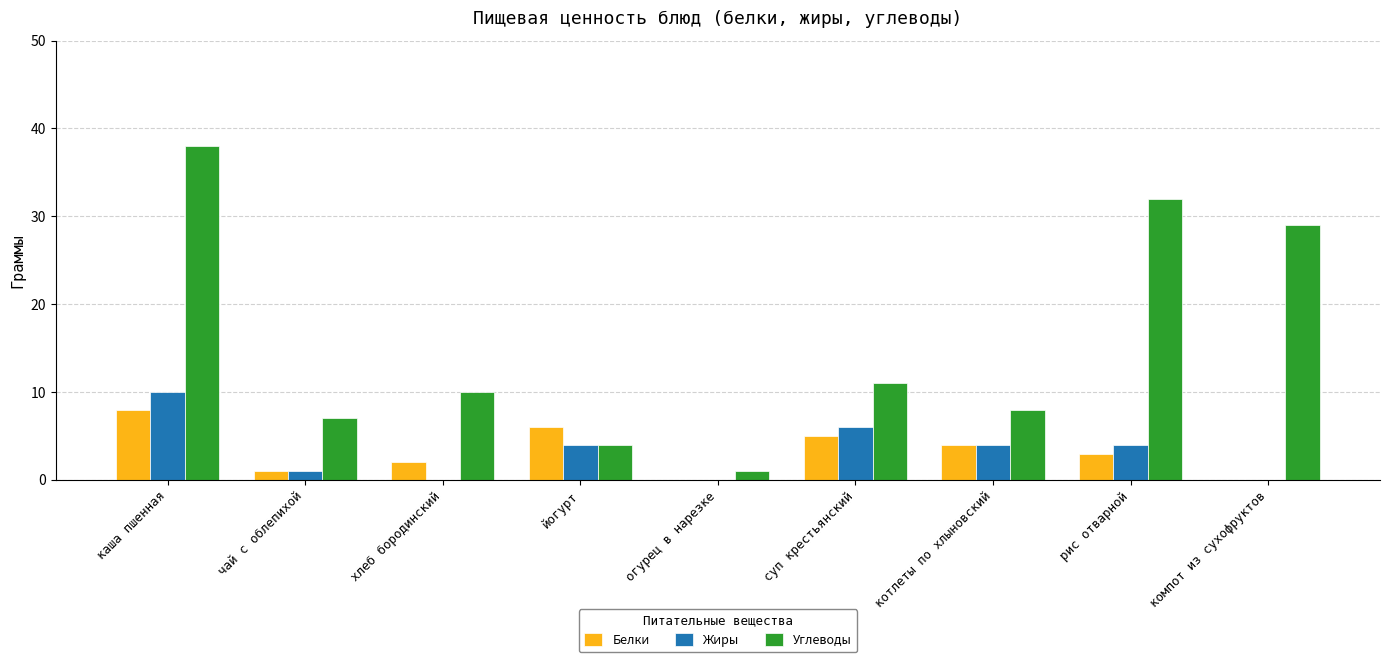

Which series has the largest total across all categories?

Углеводы